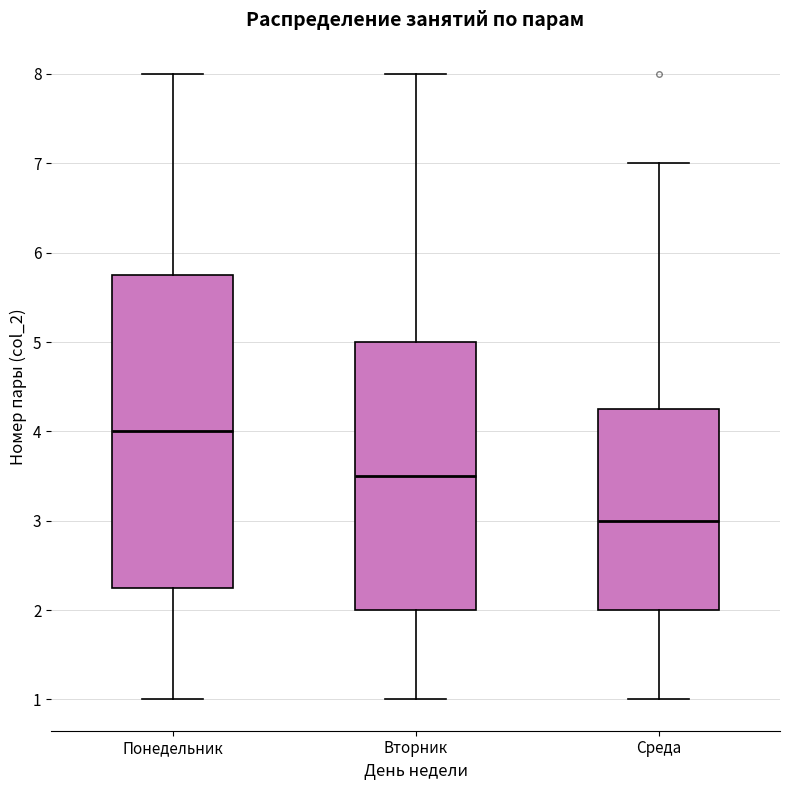

Reading left to right, transcribe this box plot: for each box, give where its median line is, the range the box spans, and where its two whiskers end, as read against the y-axis. The values are not printed on the chart, so give them approximately, as read against the axis.

Понедельник: median 4.0, box 2.3 to 5.8, whiskers 1.0 to 8.0
Вторник: median 3.5, box 2.0 to 5.0, whiskers 1.0 to 8.0
Среда: median 3.0, box 2.0 to 4.3, whiskers 1.0 to 7.0